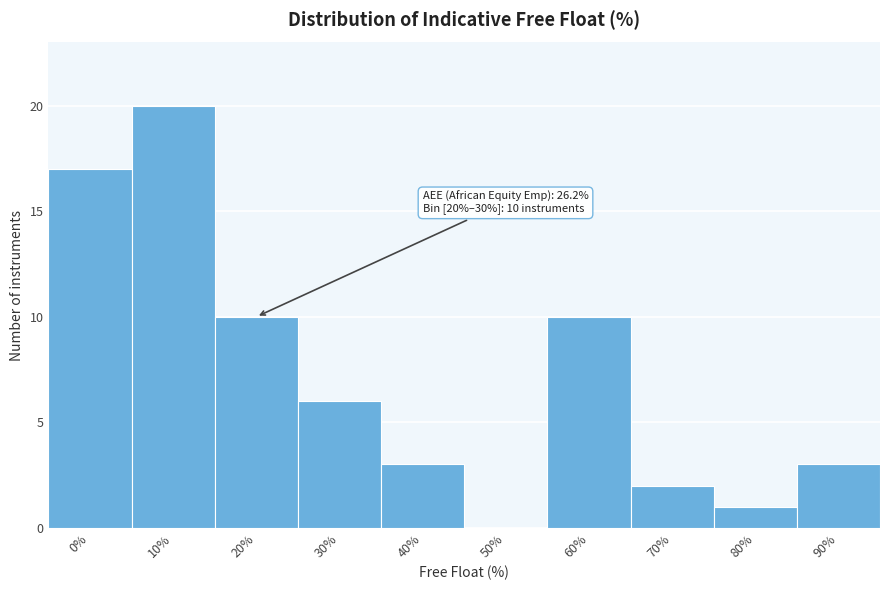

Reading right to left, what are all the values shown in this chart?

90%=3	80%=1	70%=2	60%=10	50%=0	40%=3	30%=6	20%=10	10%=20	0%=17